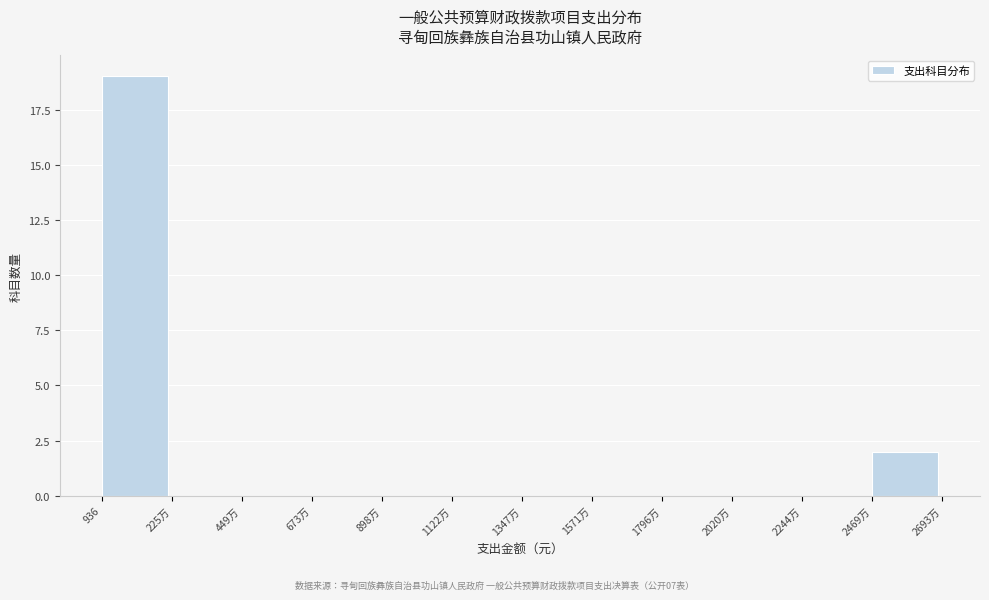

Reading right to left, transcribe all the data shown in this chart.

2469万=2	2244万=0	2020万=0	1796万=0	1571万=0	1347万=0	1122万=0	898万=0	673万=0	449万=0	225万=0	936=19